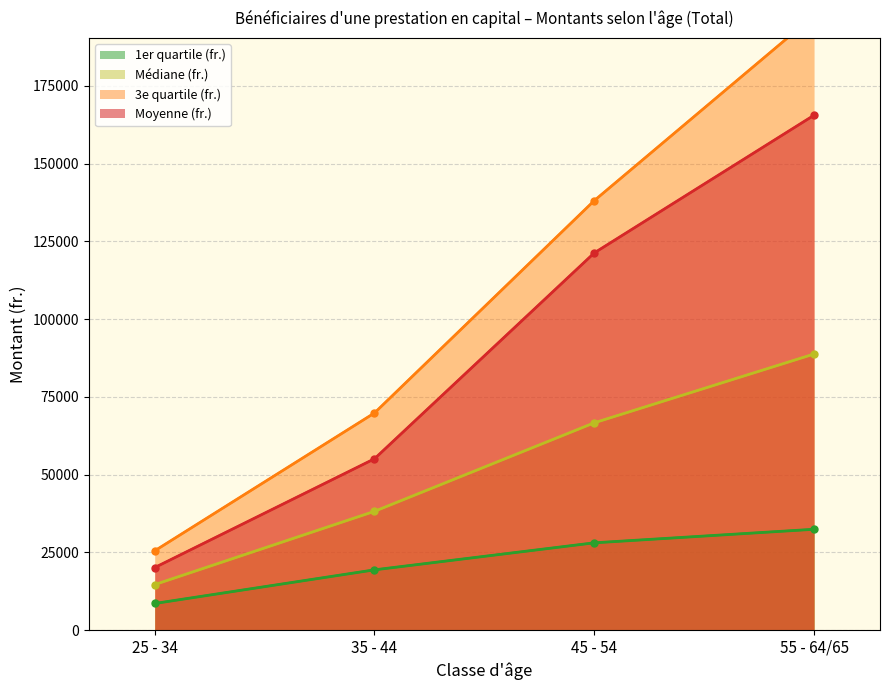

What is the approximate value of 3e quartile (fr.) at 55 - 64/65, to the nearest 50?

197550